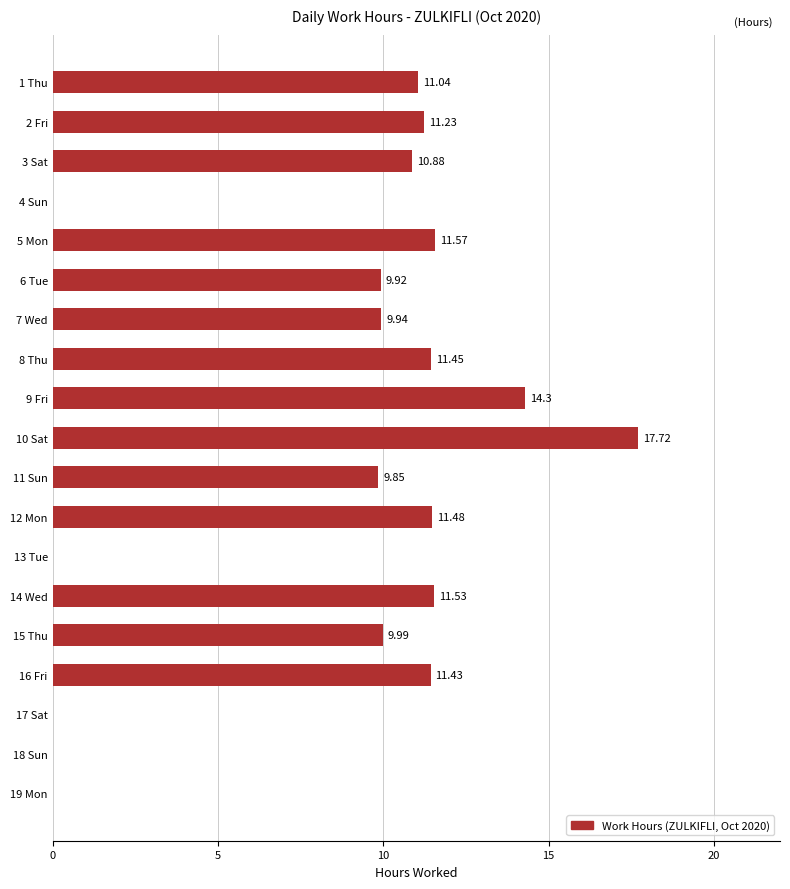

Which has a higher value, 8 Thu or 6 Tue?

8 Thu